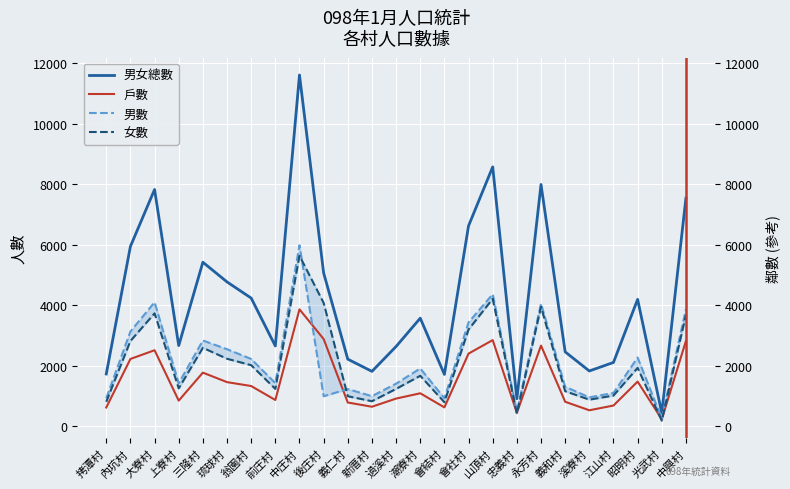

What is the value of the 男數 point at the 17th from the left?

4361